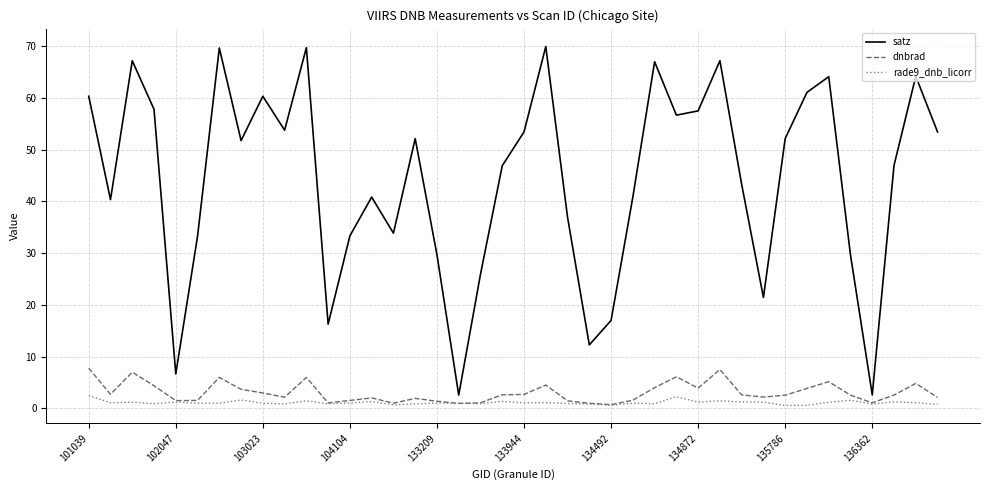

What is the smallest value displayed?

0.6